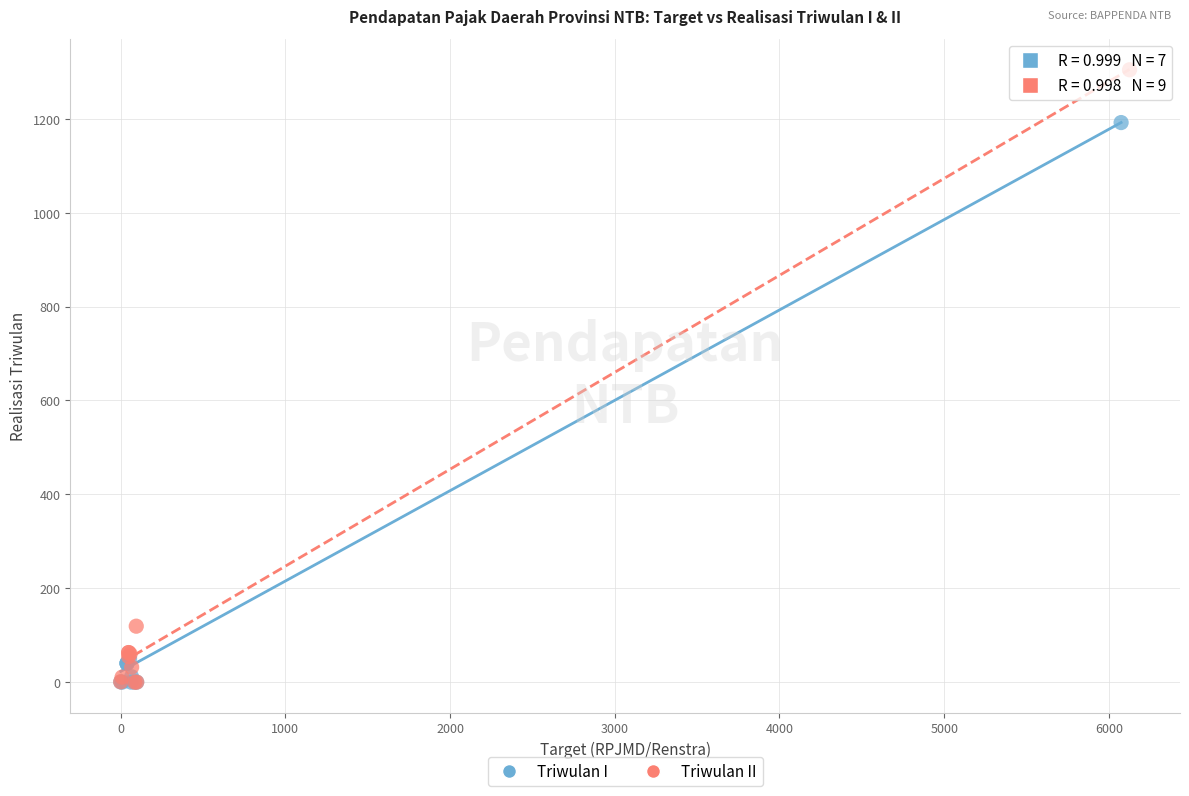

Which series reaches the maximum Y coordinate?

Triwulan II